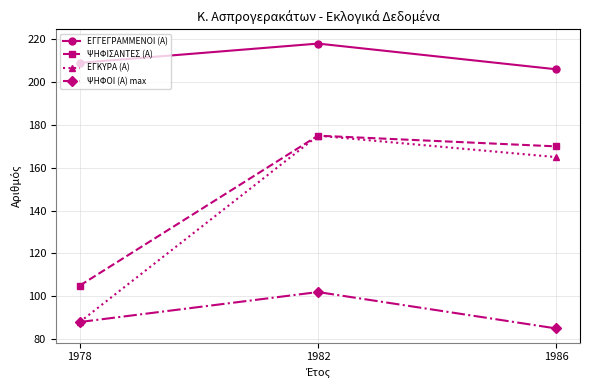

At which label is ΨΗΦΟΙ (Α) max closest to 93?

1978